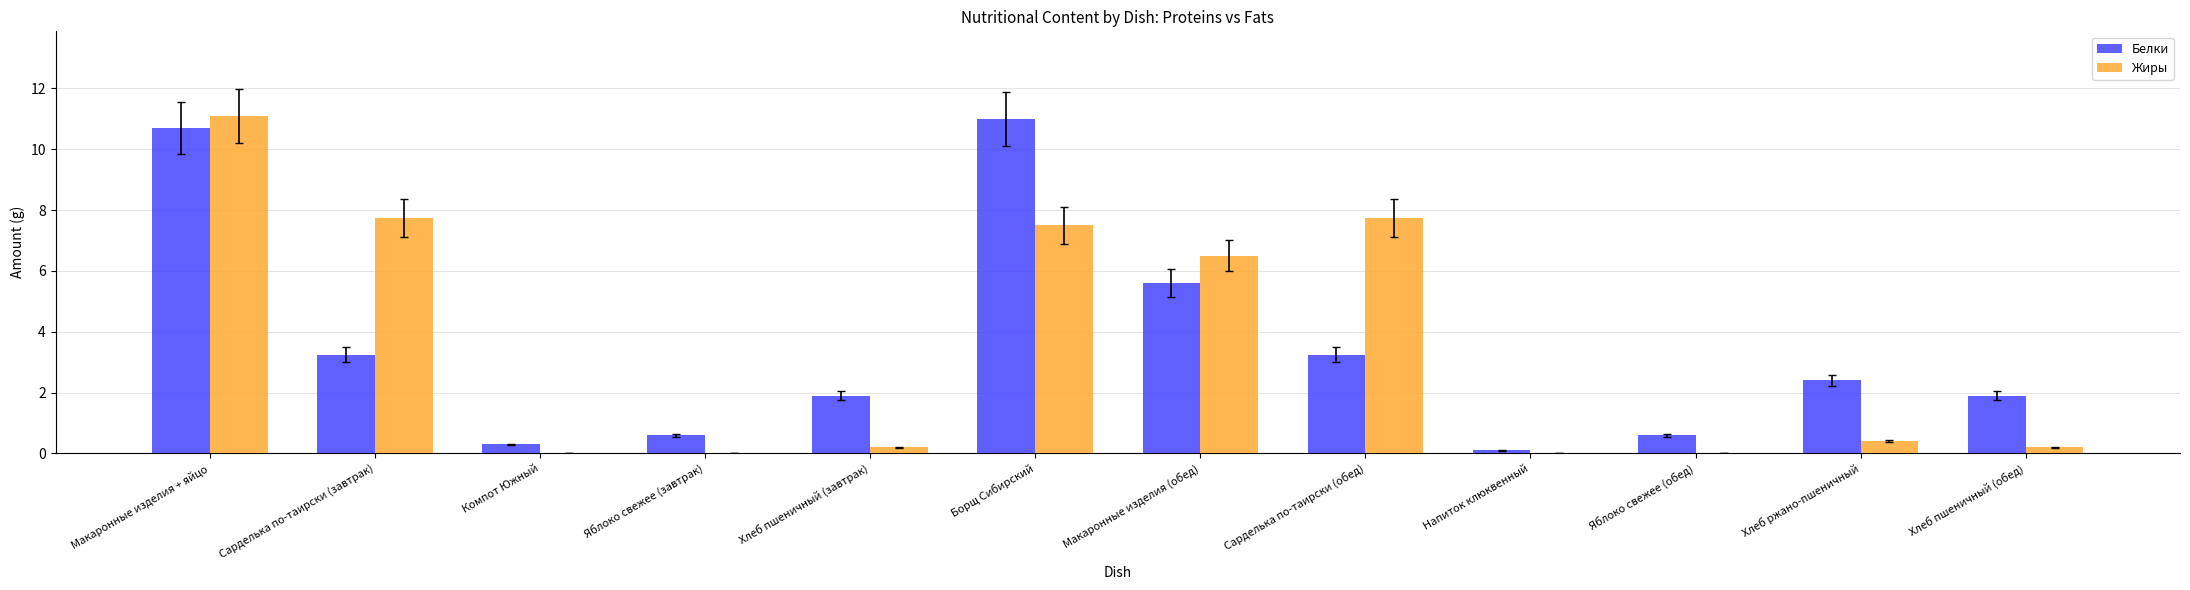

Are the bars grouped side by side (vs. stacked)?

Yes